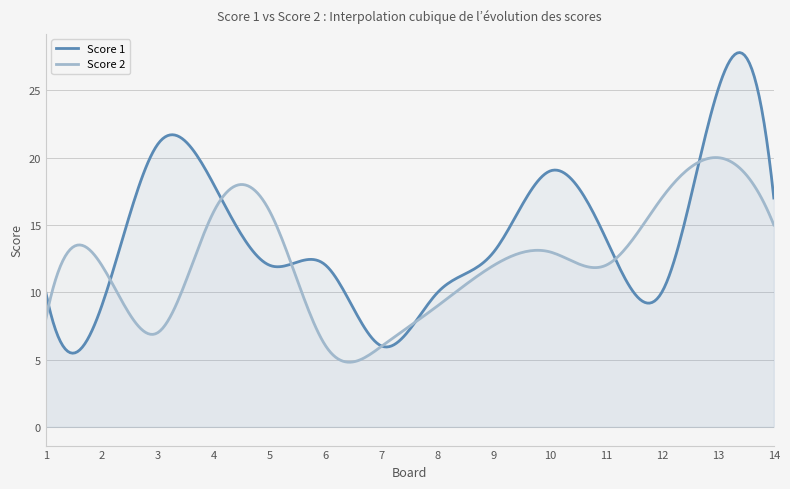

What is the difference between the second highest and minimum values in the Score 1 series?

22.3